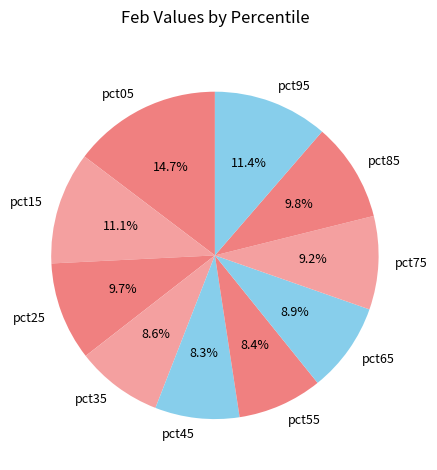

How many segments does this pie chart have?

10